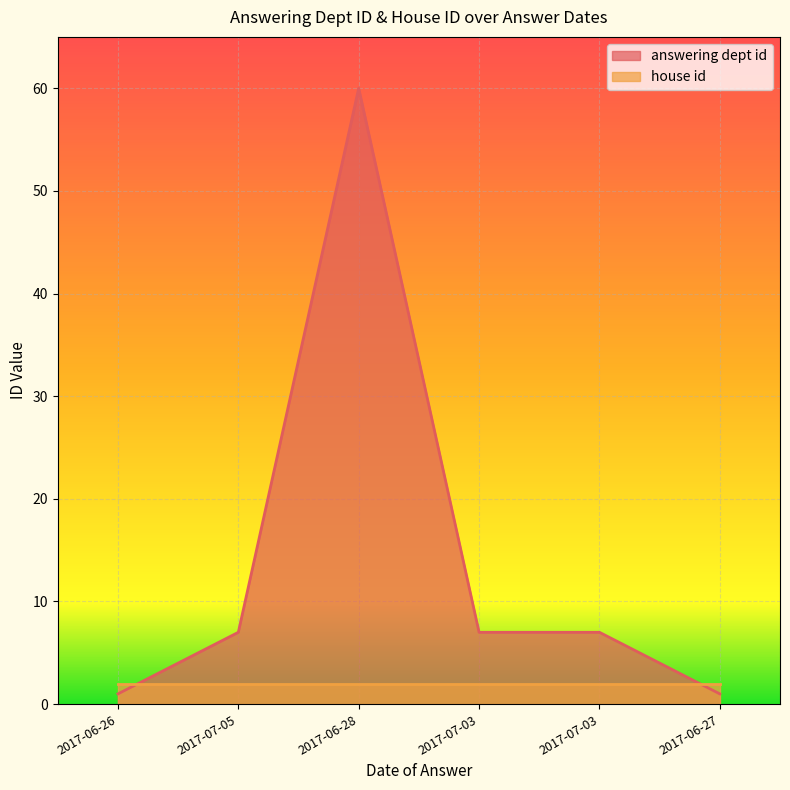

The chart shows a value of 60 at 2017-06-28. True or false?

True